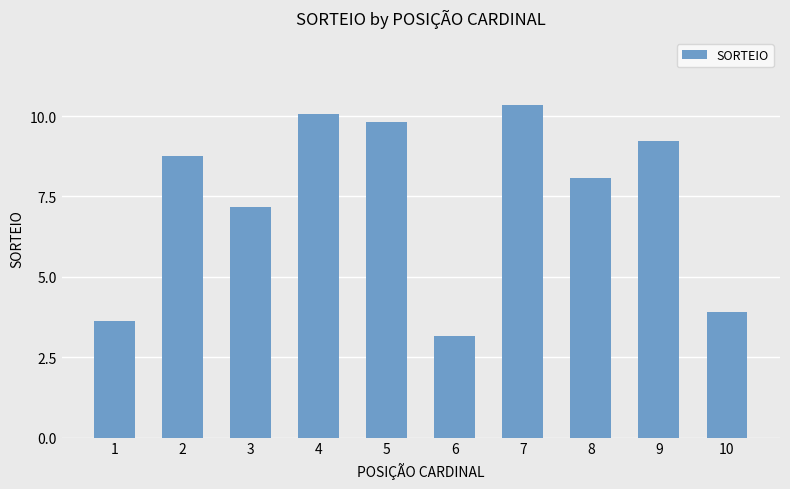

At which label does the data first exceed 8?

2